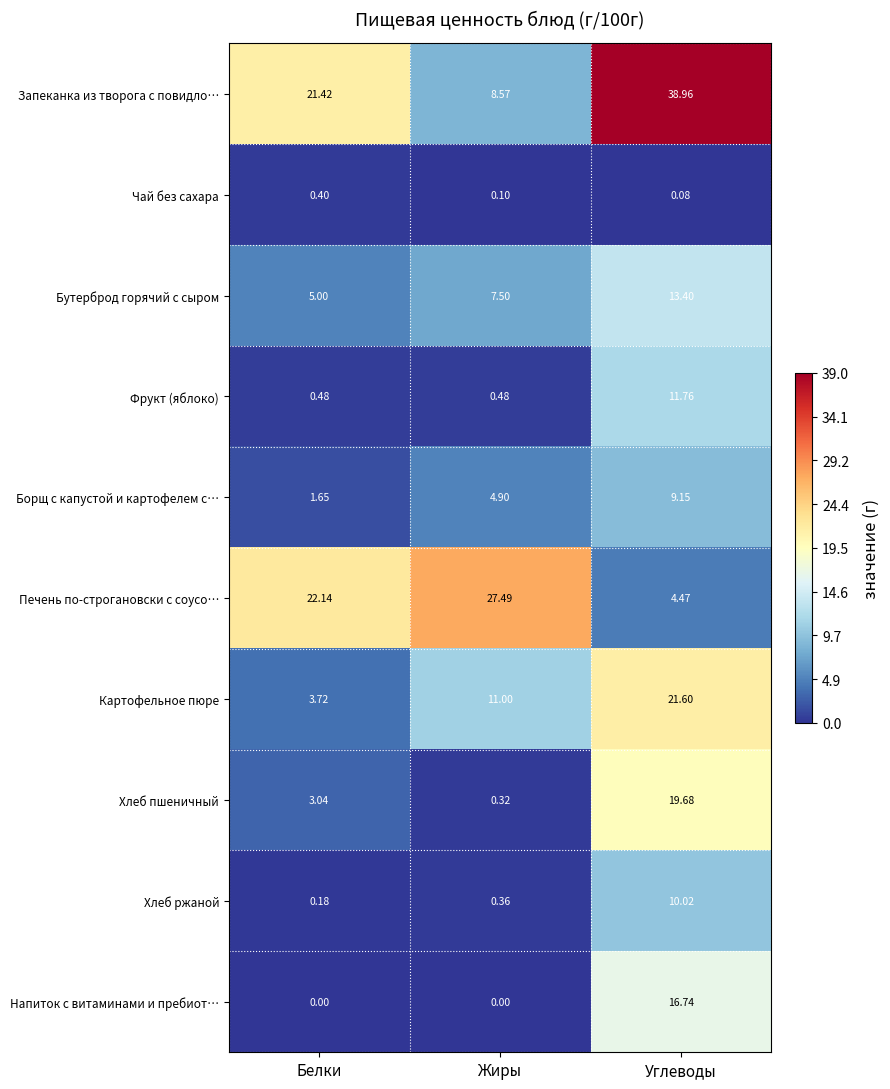

At how many categories does at least one series exceed 6?

3